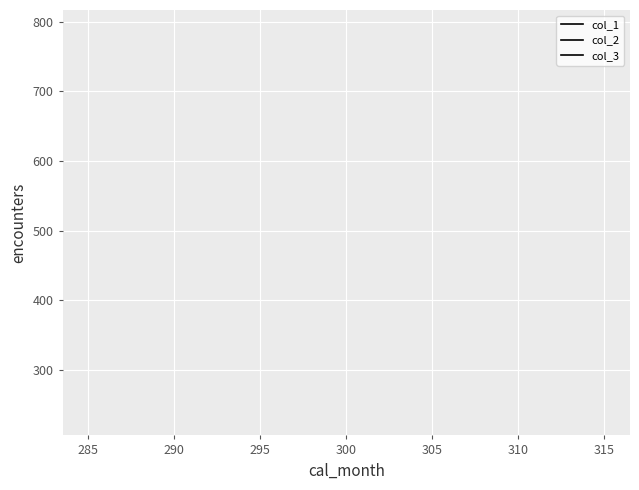

How many lines are shown in the chart?

3